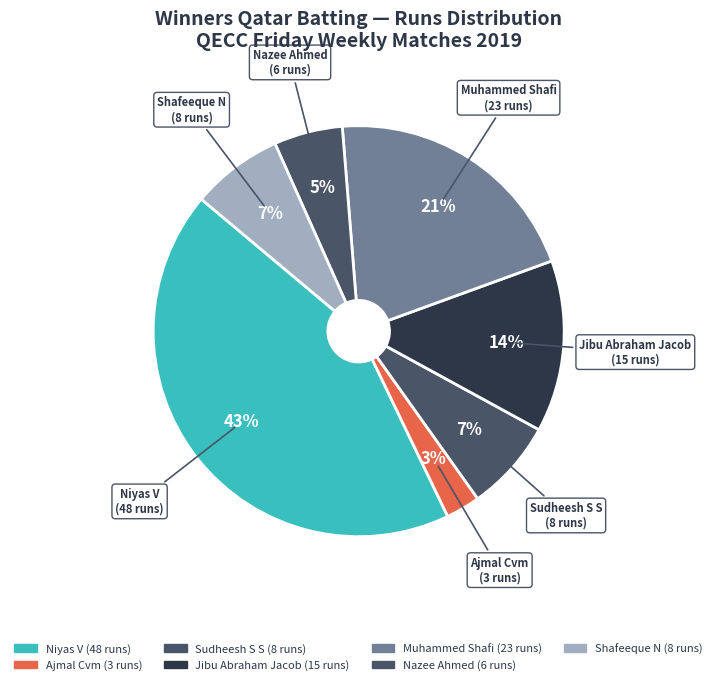

Does Jibu Abraham Jacob represent more than half of the total?

No